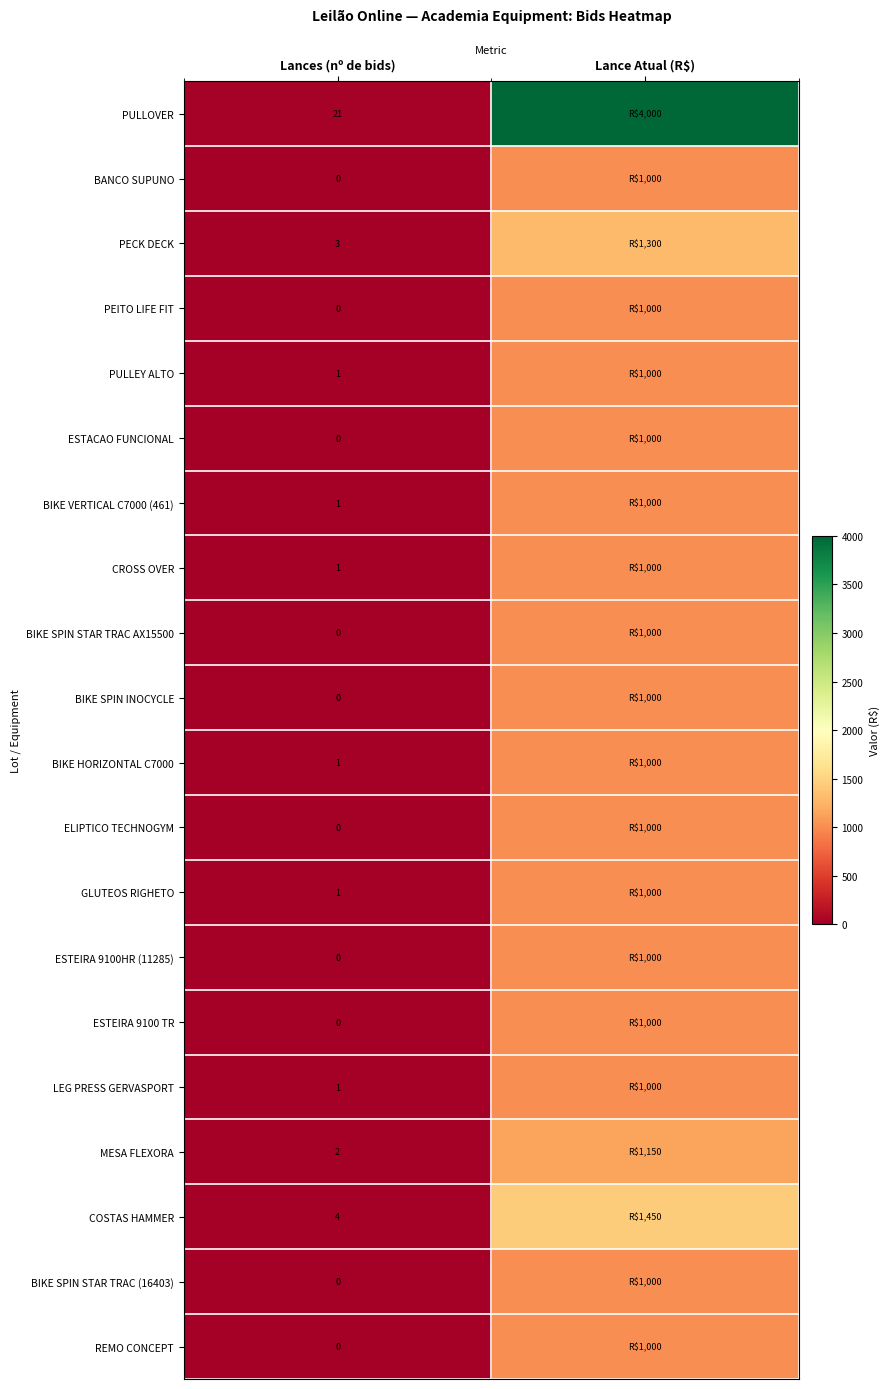

The MESA FLEXORA series shows 3 at Lances (nº de bids). True or false?

False